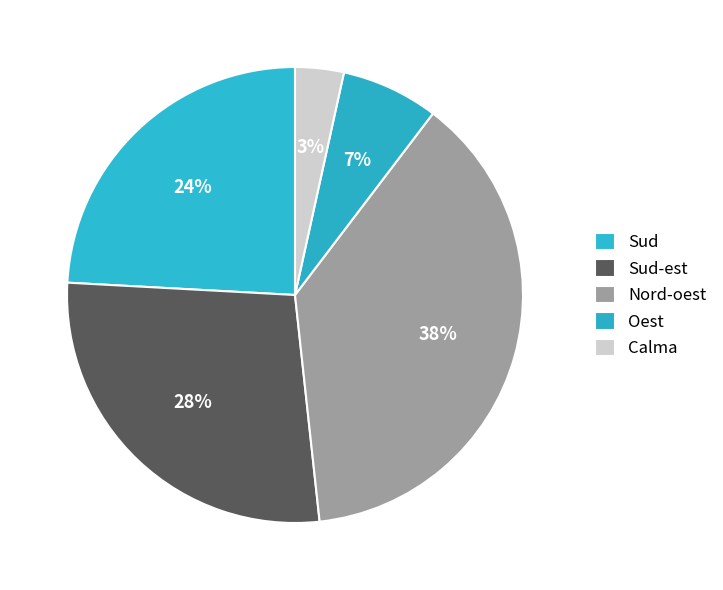

What percentage is the Sud slice, to the nearest percent?

24%